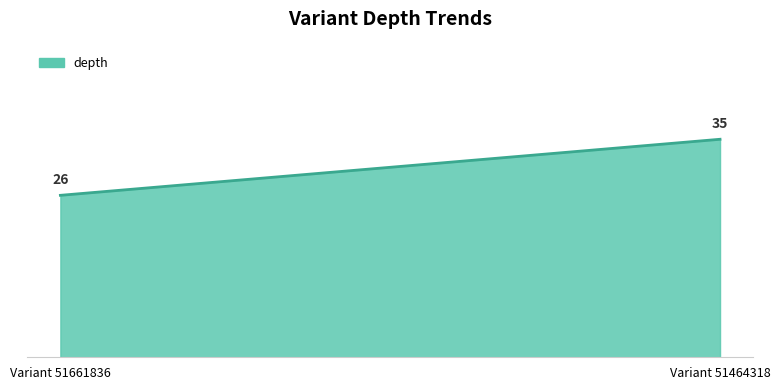

What is the maximum value shown in the chart?

35